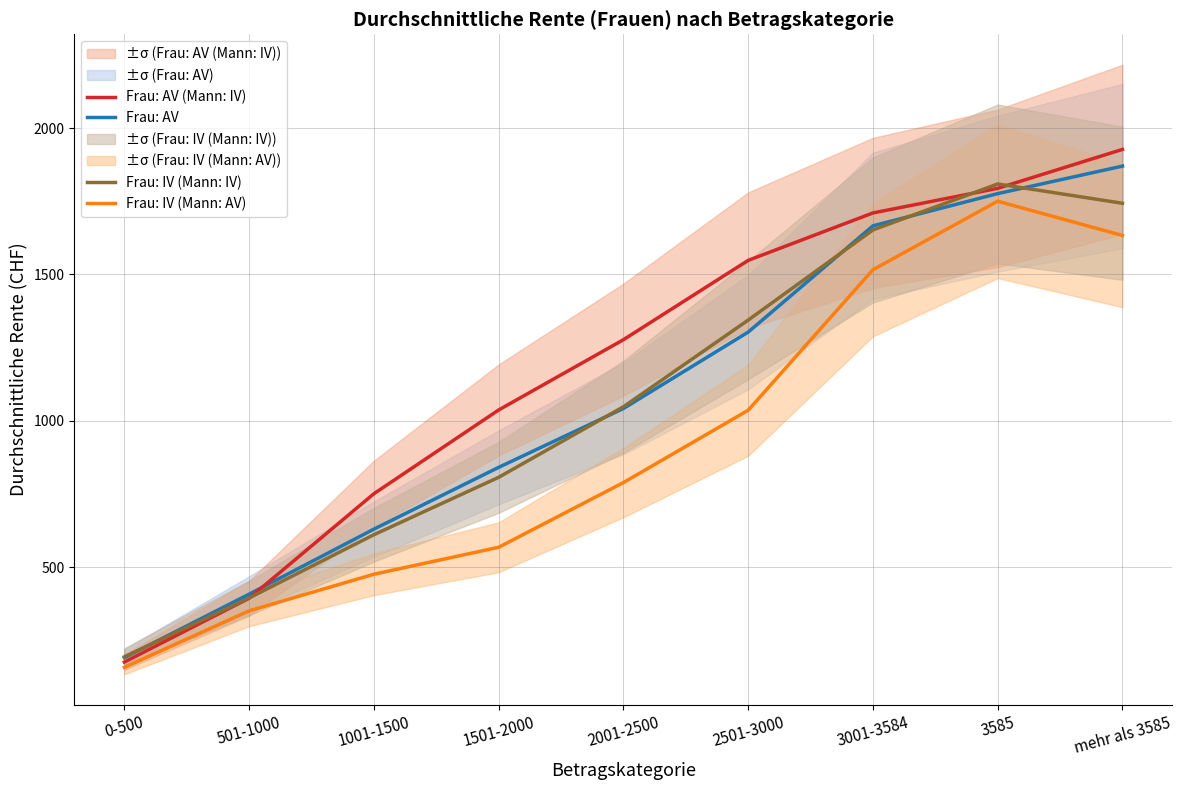

Where does the Frau: AV (Mann: IV) series first go above 1277?

2501-3000